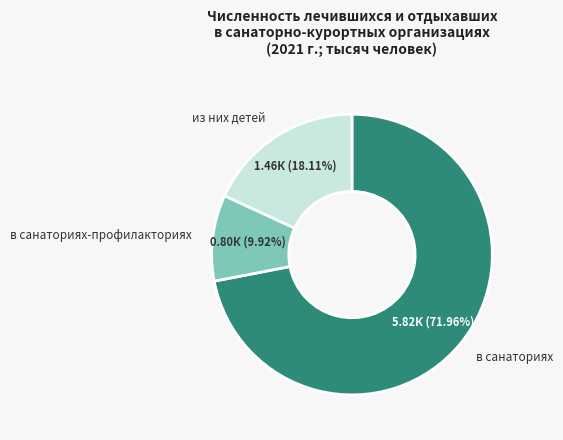

What is the total percentage of в санаториях-профилакториях and в санаториях?

81.9%